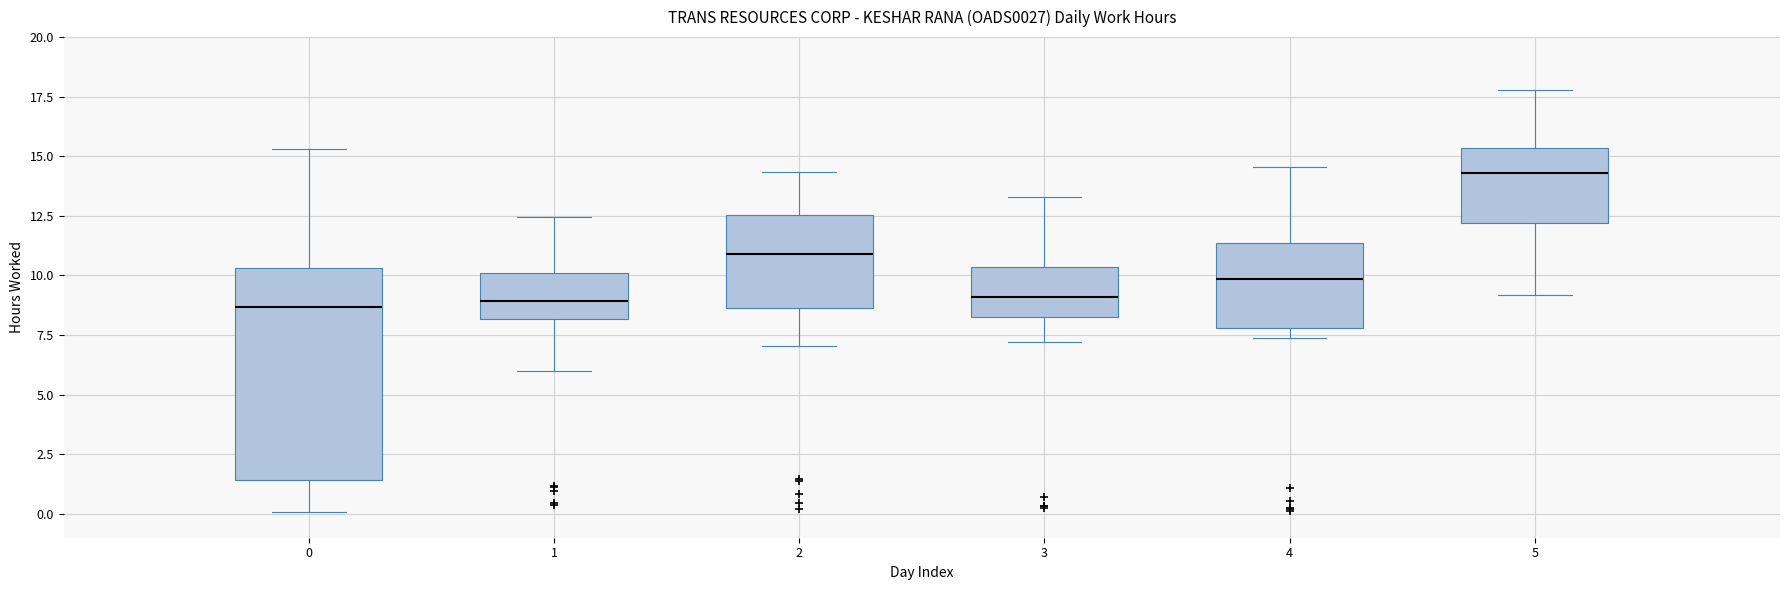

Comparing the boxes themselves (not the whiskers), which one is the tallest?

0